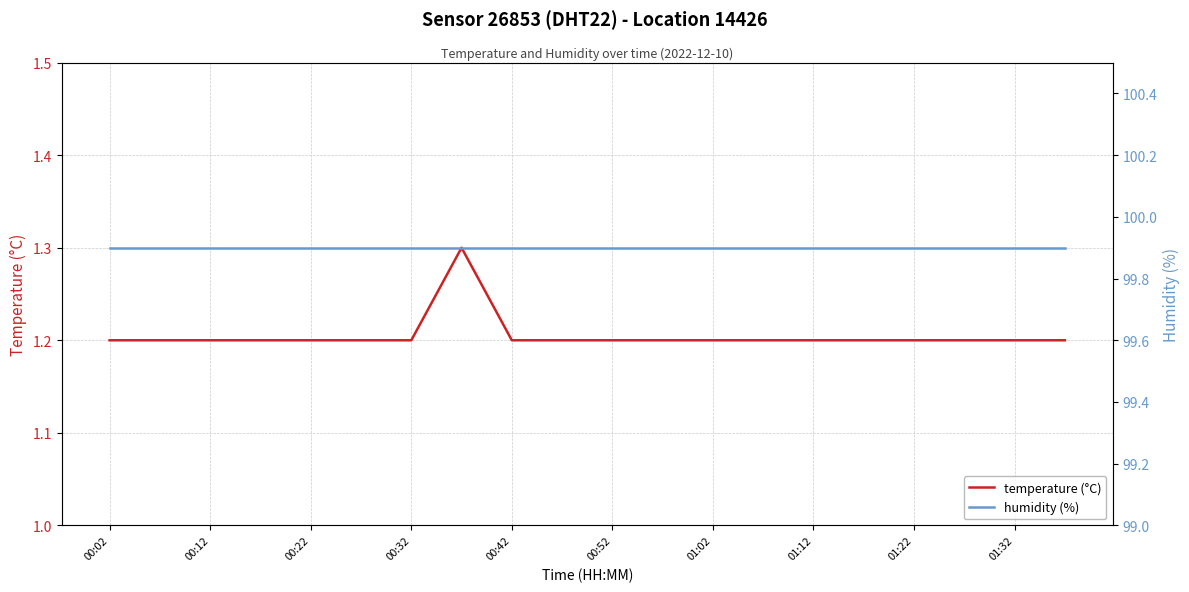

The value of temperature (°C) at 00:42 is 1.2. True or false?

True